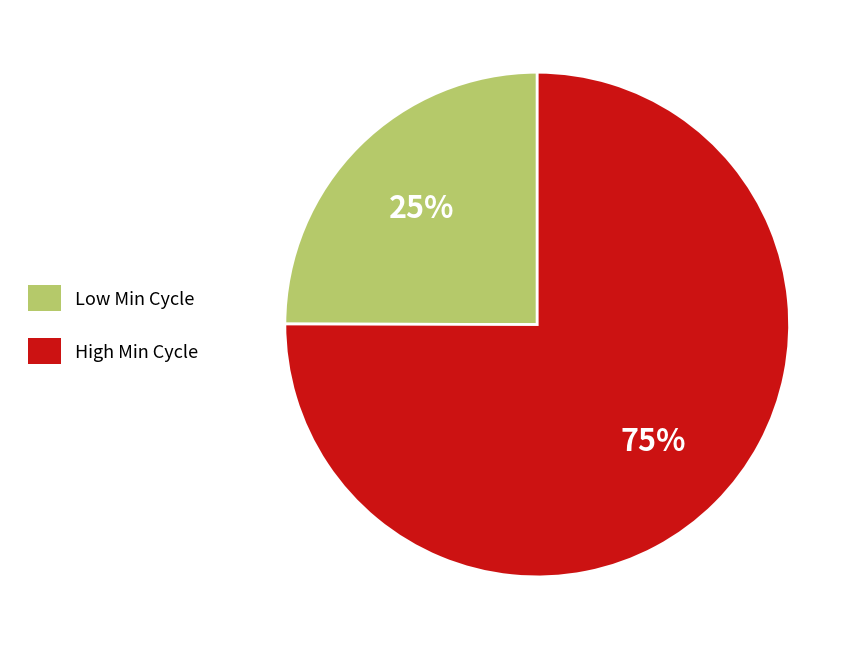

Is there a majority slice in this chart?

Yes